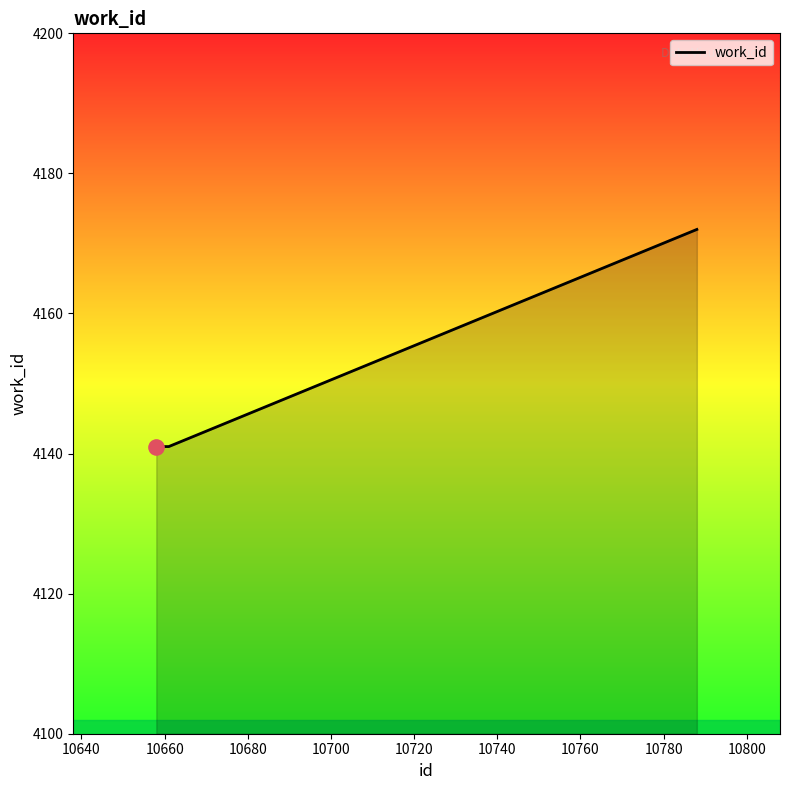

What is the greatest value displayed?

4172